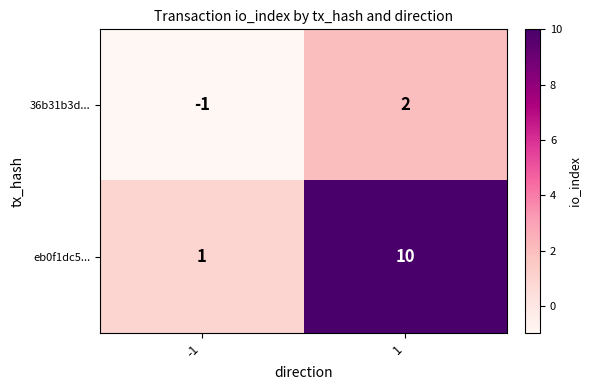

Rank the series by their average value, from lowest to highest.

36b31b3d..., eb0f1dc5...